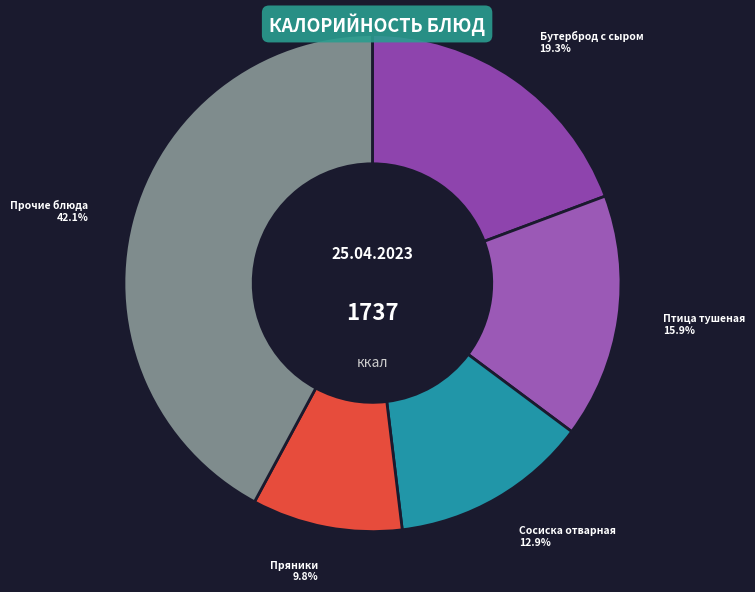

Approximately how many times larger is the value at Птица тушеная compared to Прочие блюда?

0.4